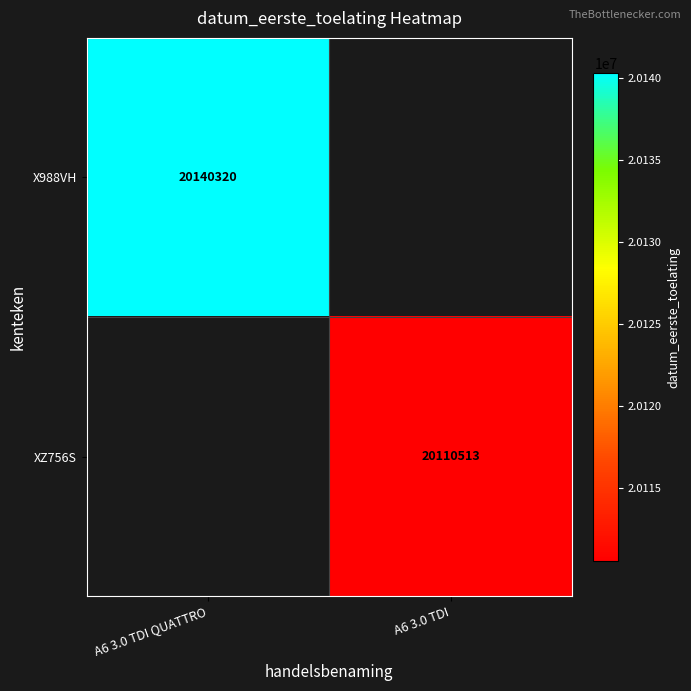

Is it true that X988VH equals 20140320 at A6 3.0 TDI QUATTRO?

True